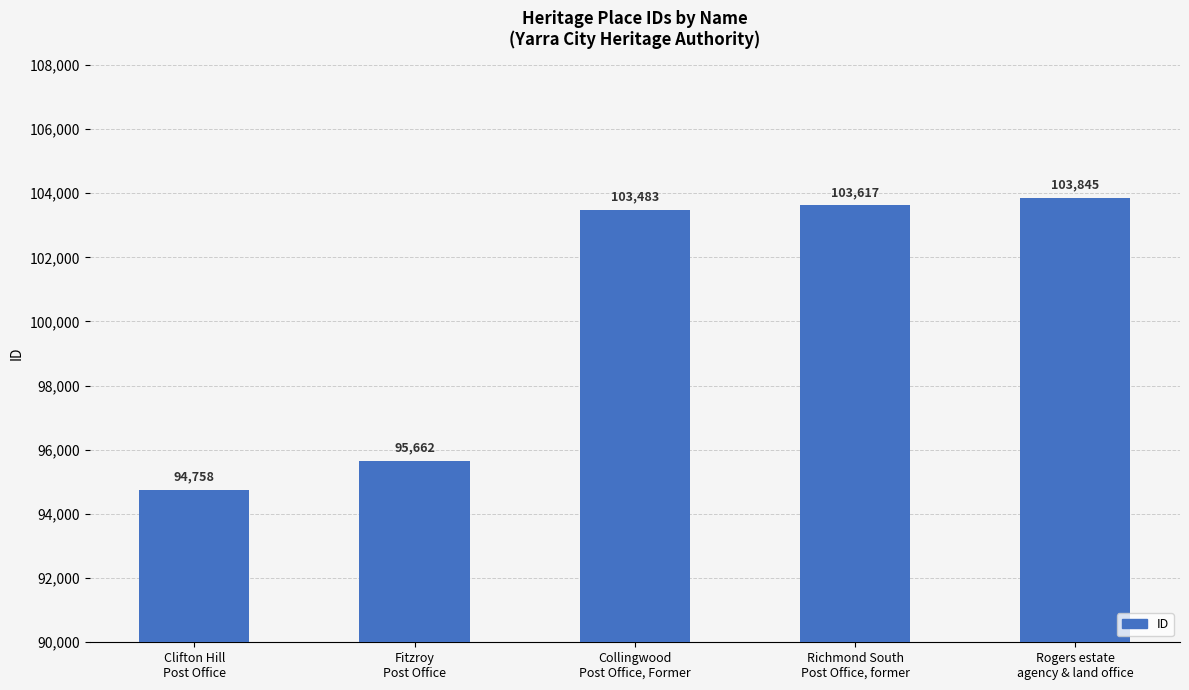

Reading left to right, extract all data points from this chart.

94758	95662	103483	103617	103845